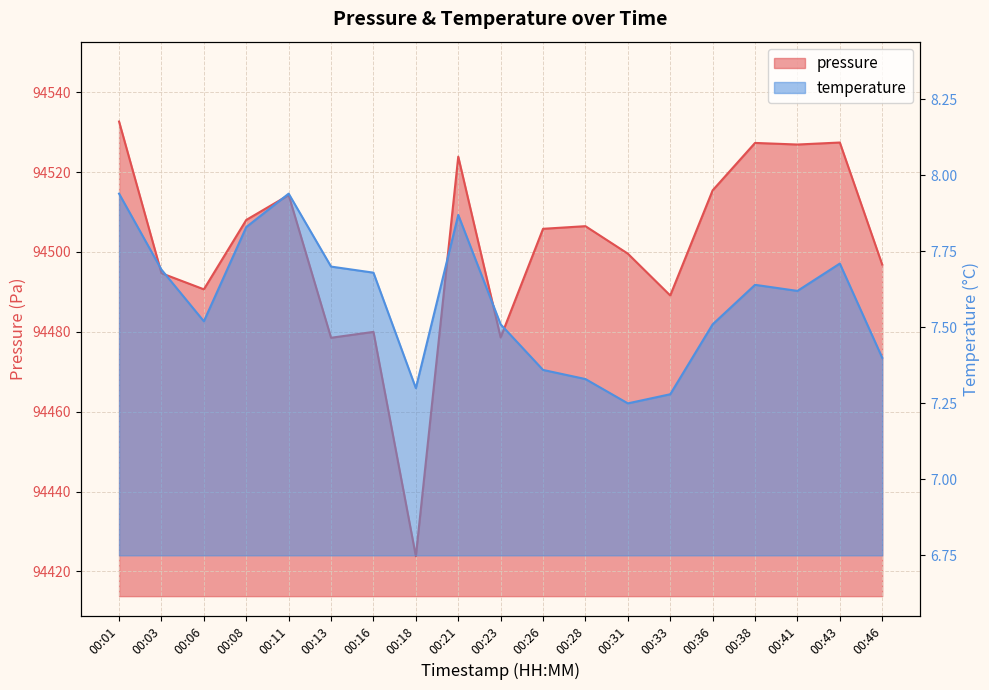

How many lines are shown in the chart?

2